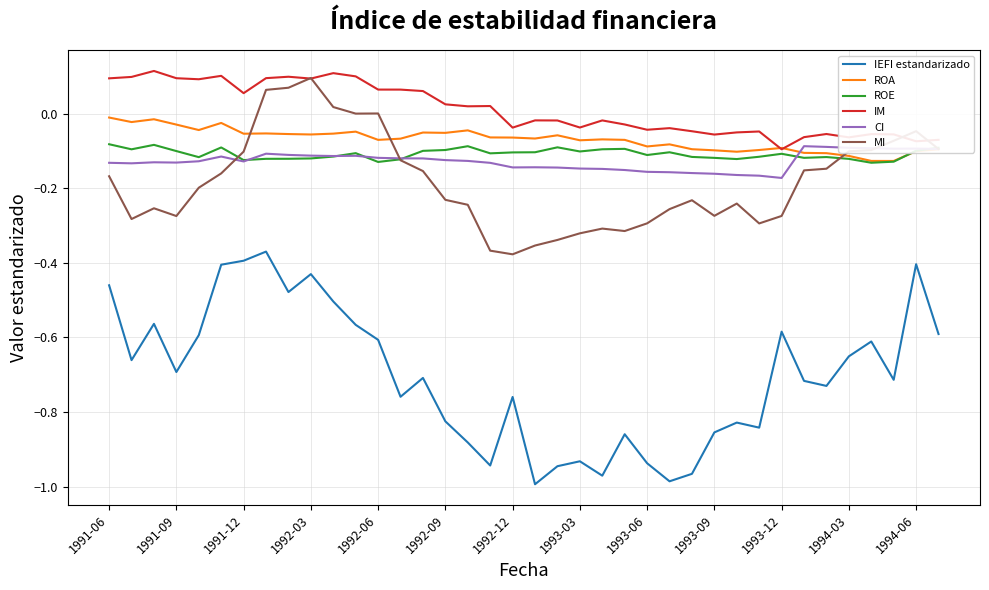

Which series has the largest total across all categories?

IM